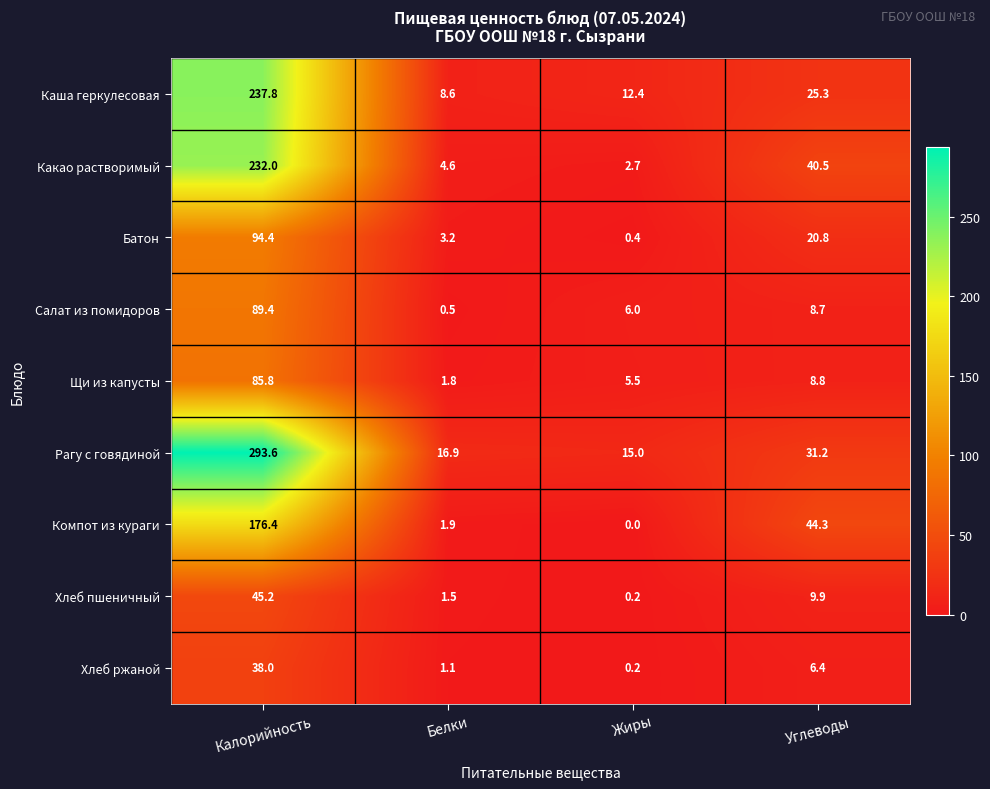

Which series has the largest range (max minus min)?

Рагу с говядиной